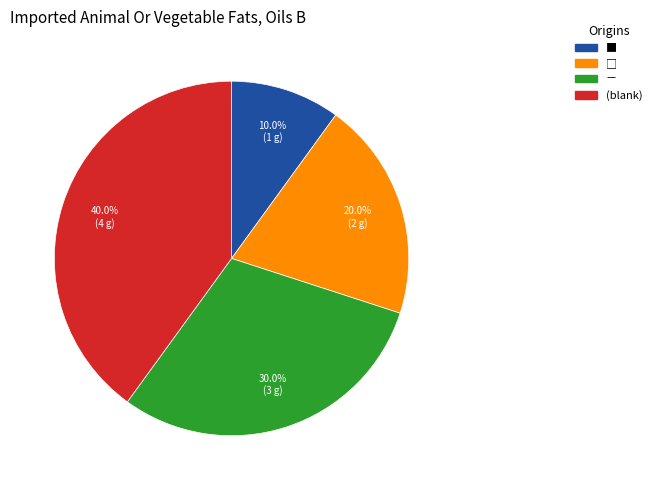

Does any single category account for the majority?

No